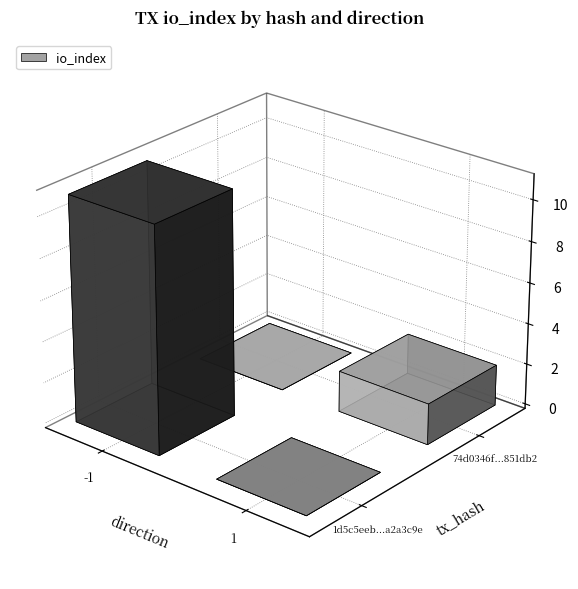

What is the difference between the maximum and minimum values in the 1d5c5eeb645345f462147945d3a7dc15a2a3c9e series?

12